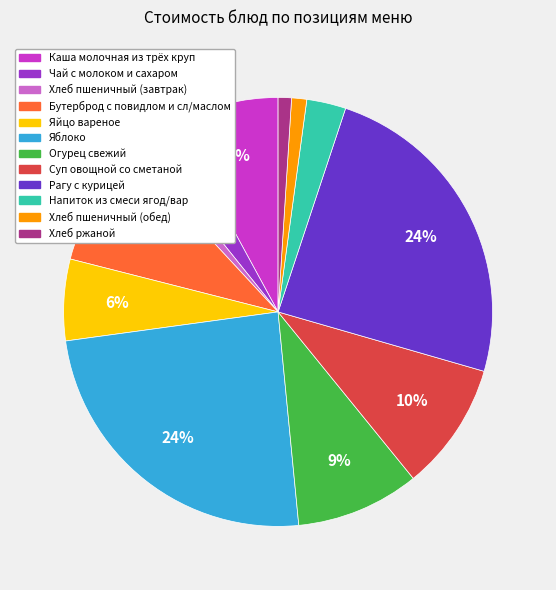

Do Напиток из смеси ягод/вар and Хлеб пшеничный (обед) together represent more than half of the pie?

No